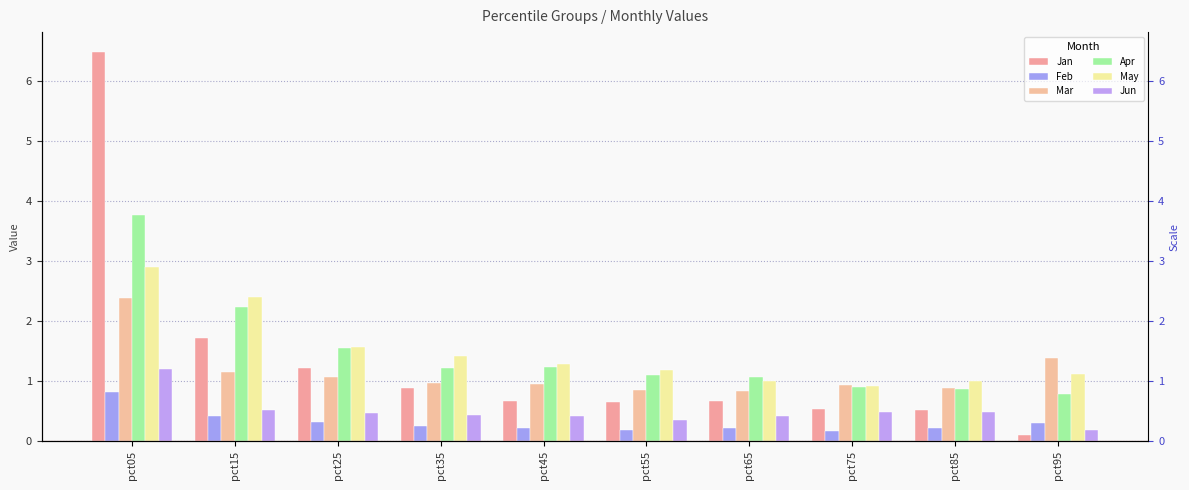

What is the highest value of the Jun series?

1.2